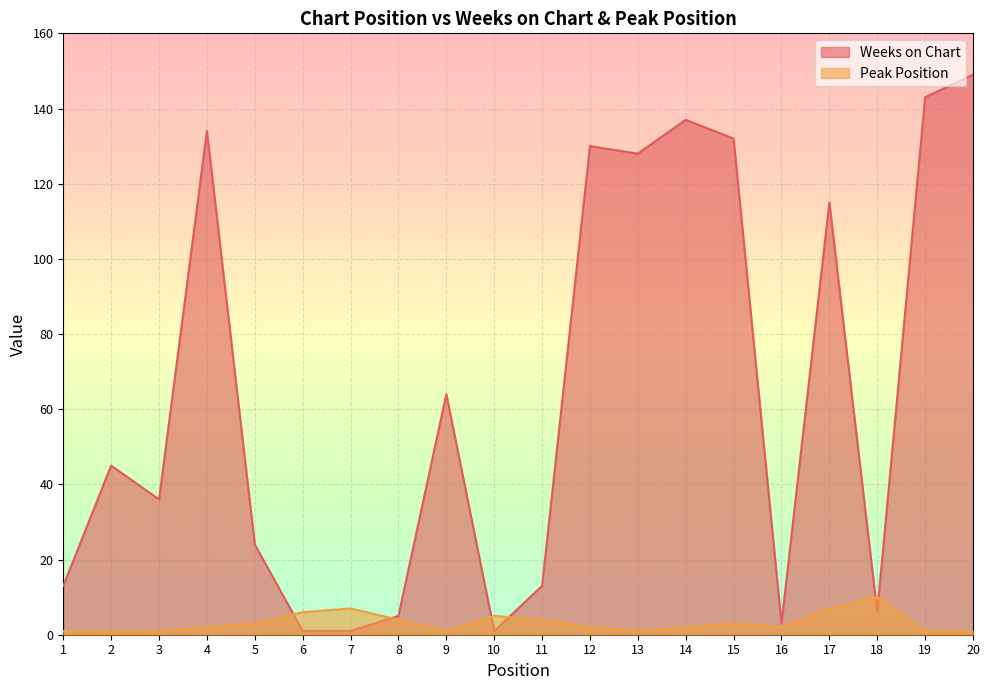

Where does the Peak Position series first go above 2?

5